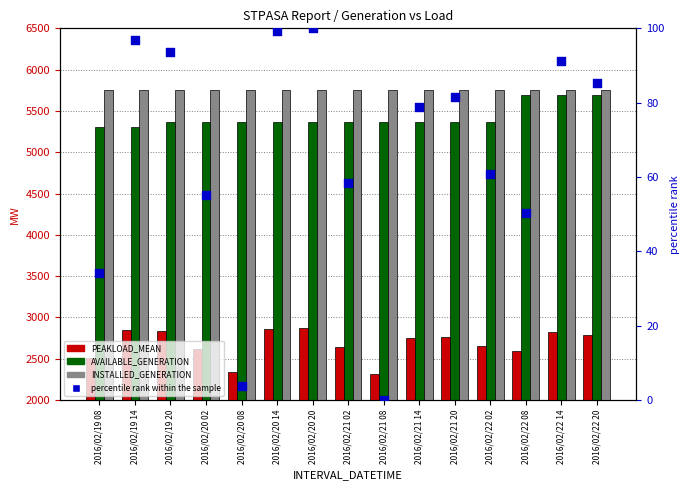

Which series reaches the maximum Y coordinate?

INSTALLED_GENERATION